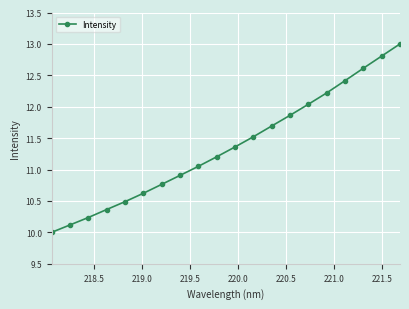

What is the minimum value shown in the chart?

10.0